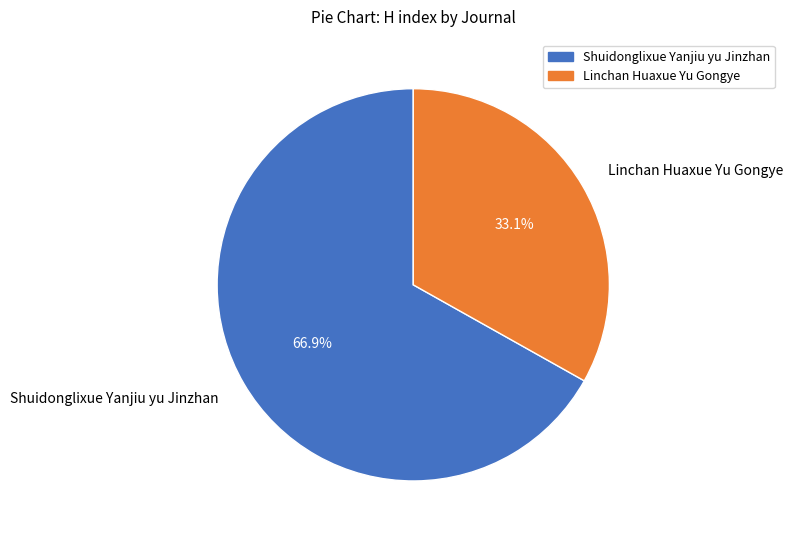

Do Linchan Huaxue Yu Gongye and Shuidonglixue Yanjiu yu Jinzhan together represent more than half of the pie?

Yes